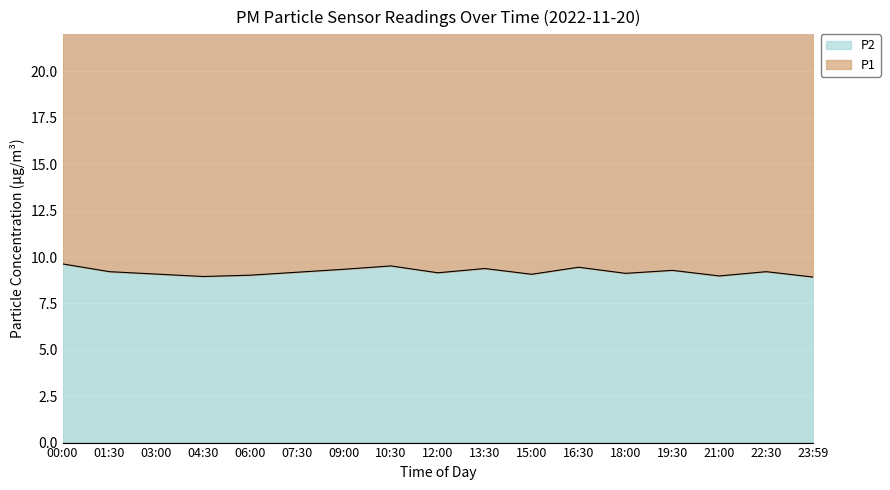

What is the label of the 13th point from the left?

18:00